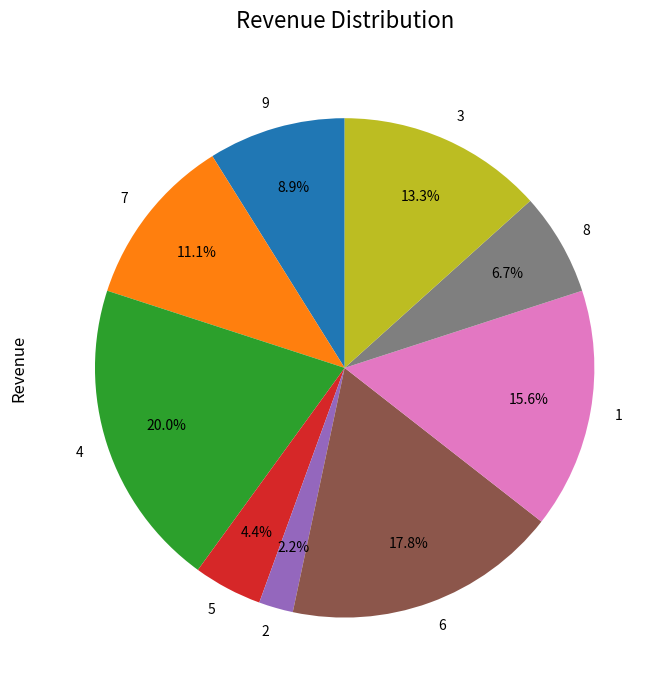

To the nearest percent, what portion does 2 represent?

2%